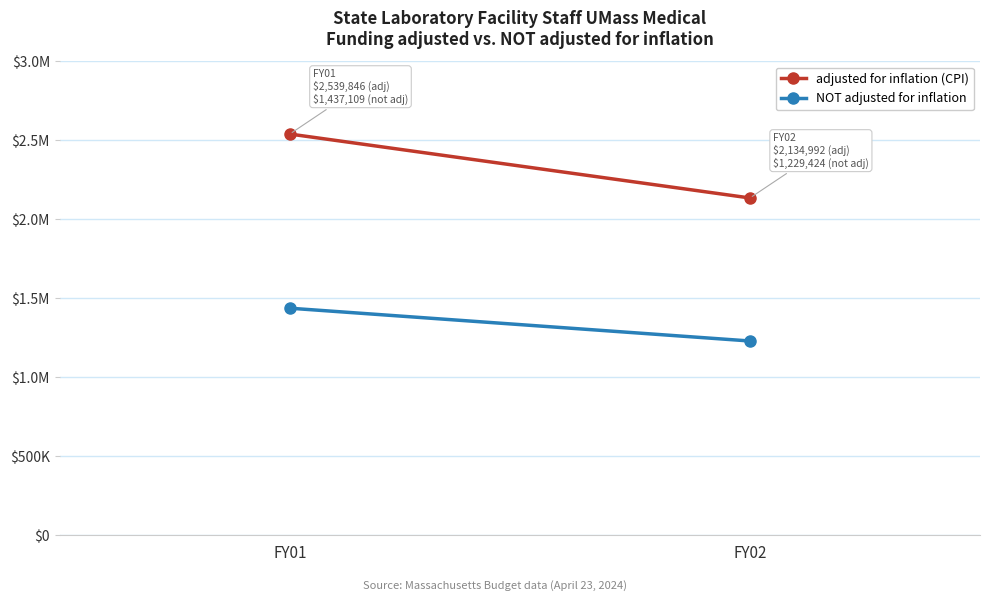

The adjusted for inflation (CPI) series shows 3264963 at FY02. True or false?

False